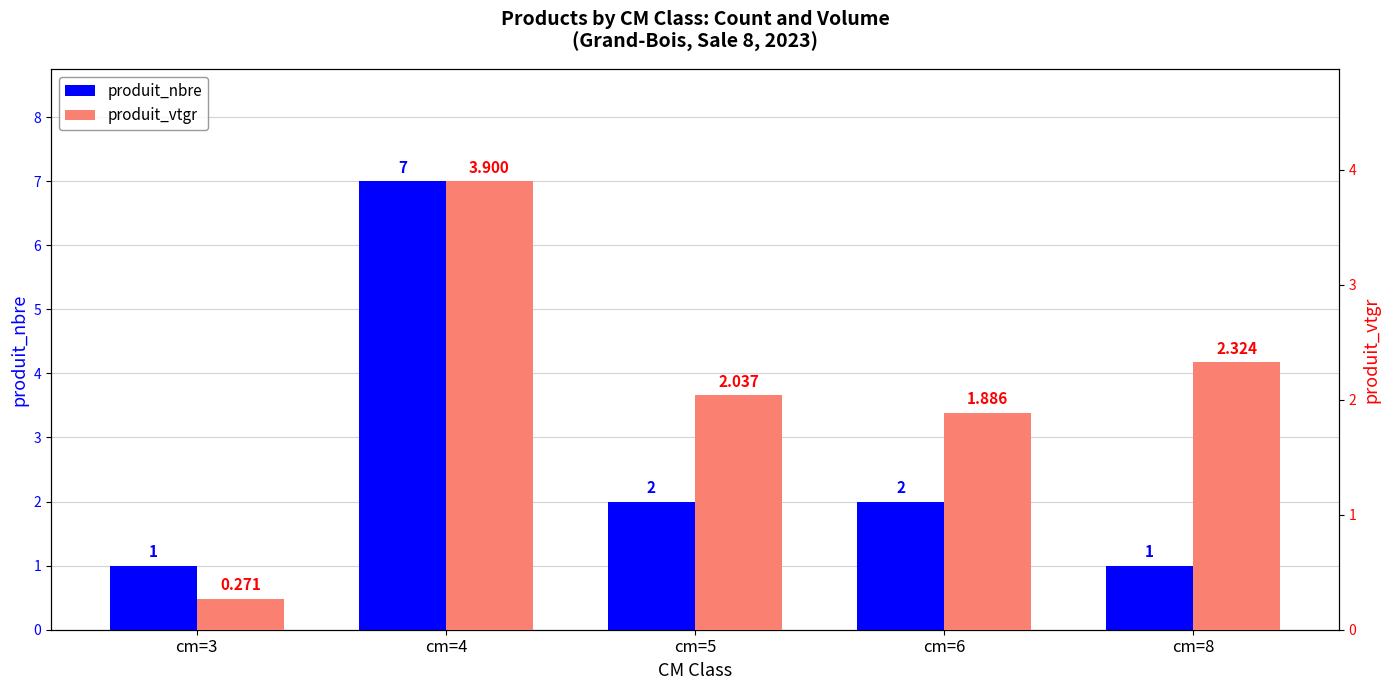

Between cm=6 and cm=5, which is larger?

cm=6